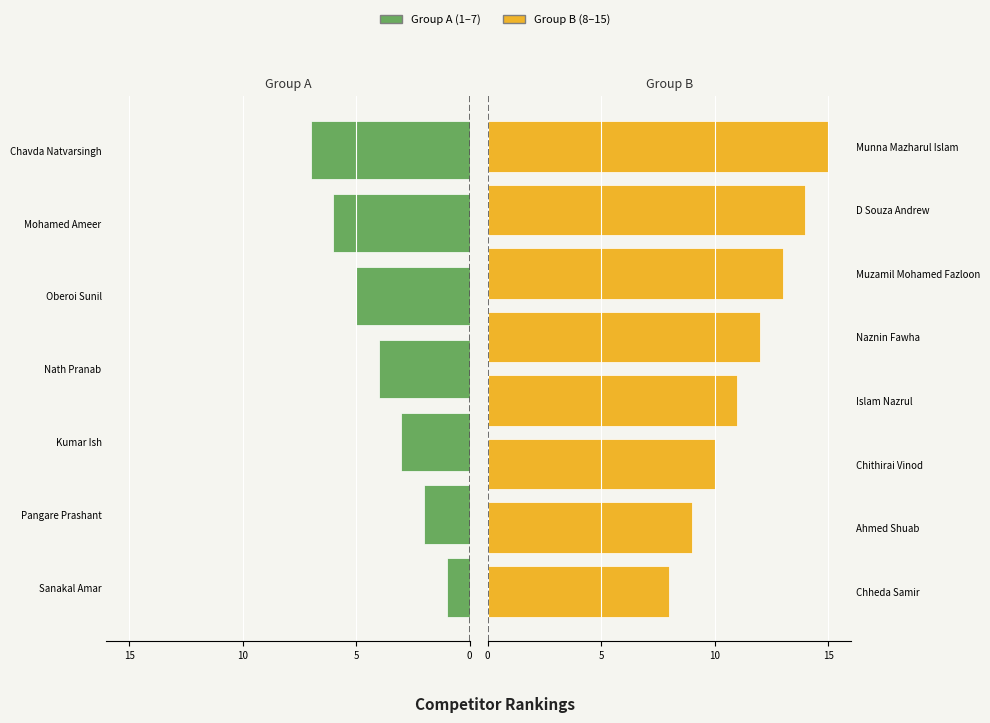

What is the sum of the values at D Souza Andrew and Ahmed Shuab?

23